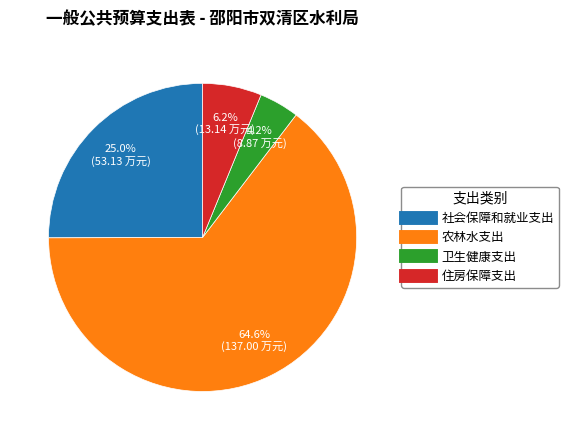

How many segments does this pie chart have?

4